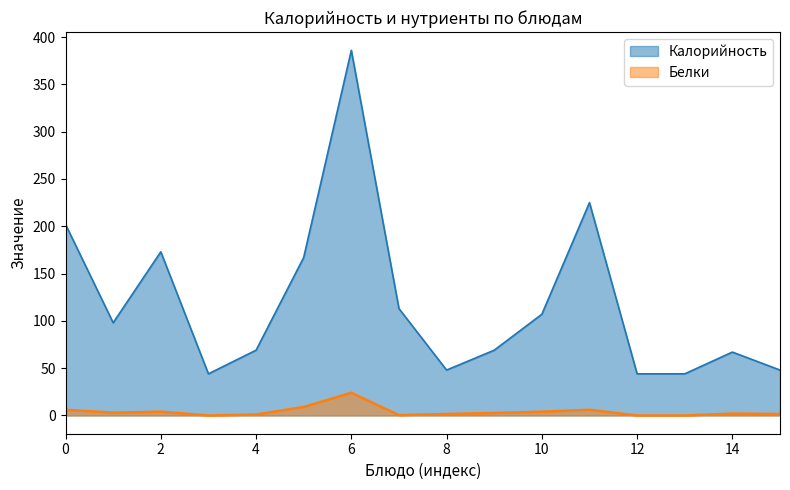

What is the greatest value displayed?

386.0